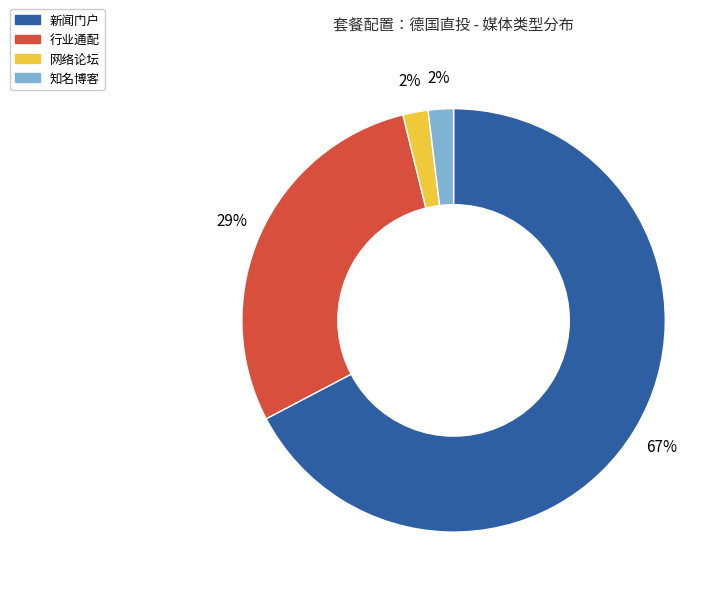

To the nearest percent, what is the difference between the 新闻门户 and 网络论坛 slice percentages?

65%